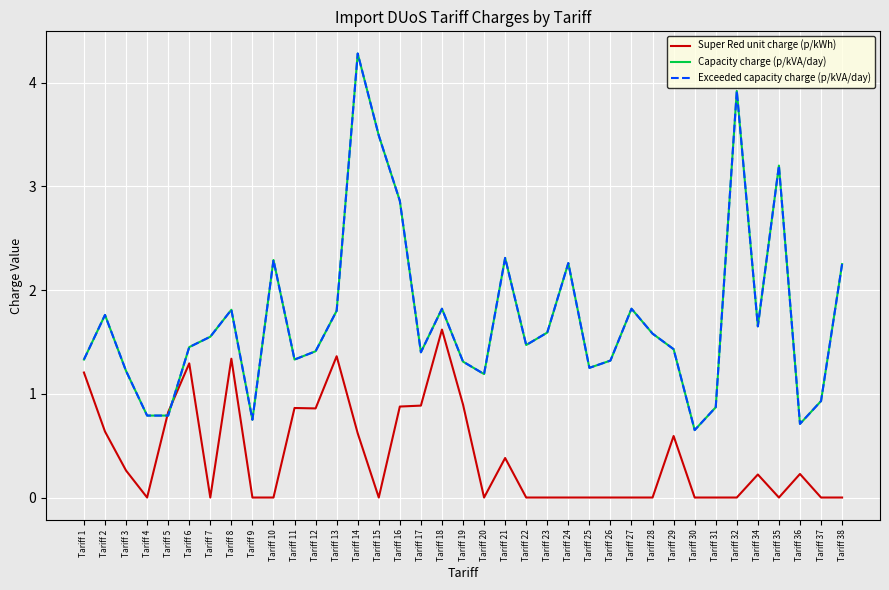

Does the chart have visible grid lines?

Yes